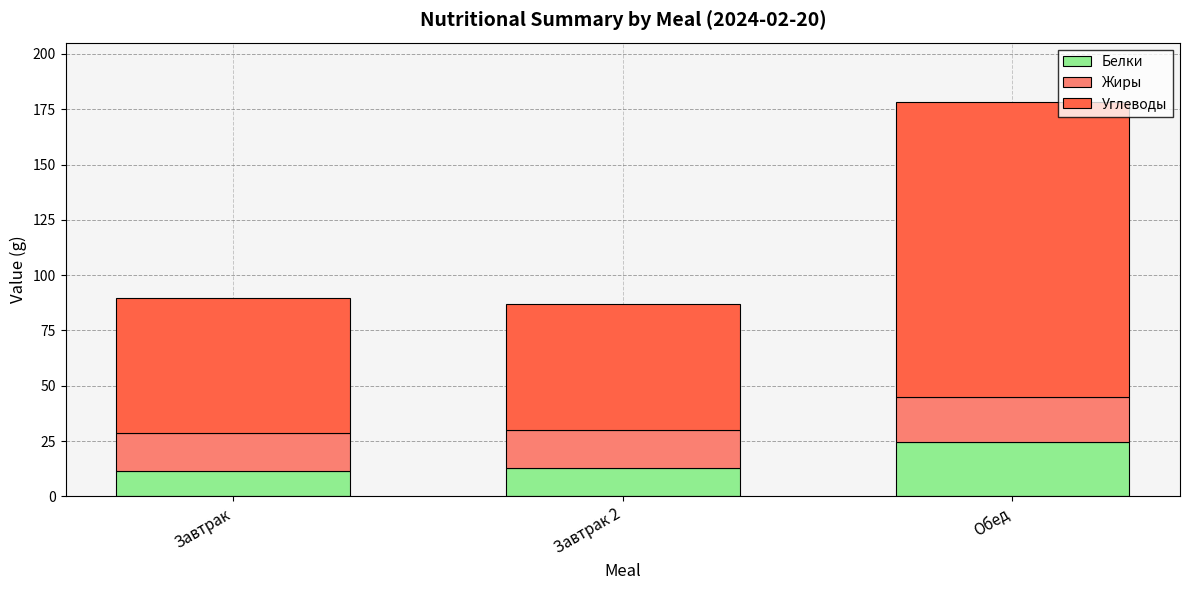

How many bars are there in total?

3